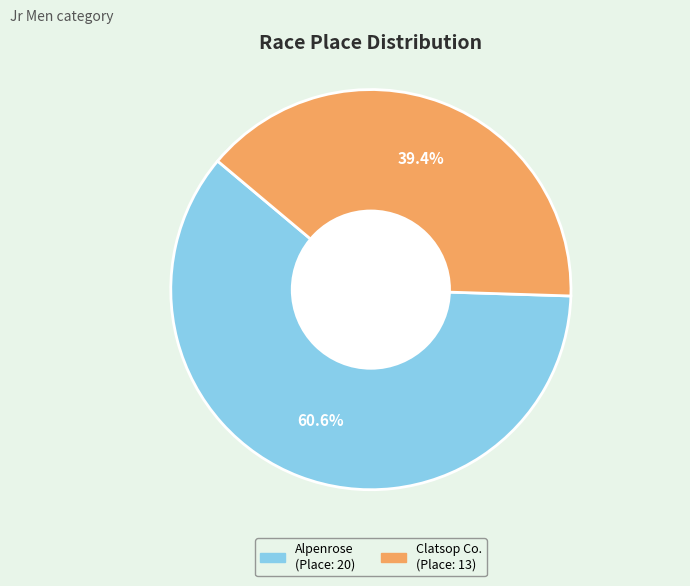

Is there a majority slice in this chart?

Yes